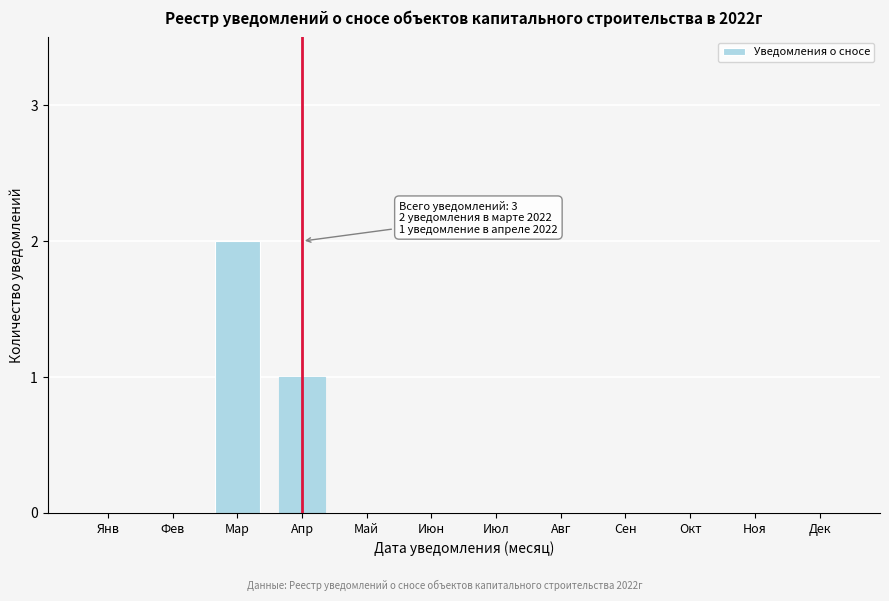

Reading left to right, transcribe all the data shown in this chart.

Янв=0	Фев=0	Мар=2	Апр=1	Май=0	Июн=0	Июл=0	Авг=0	Сен=0	Окт=0	Ноя=0	Дек=0